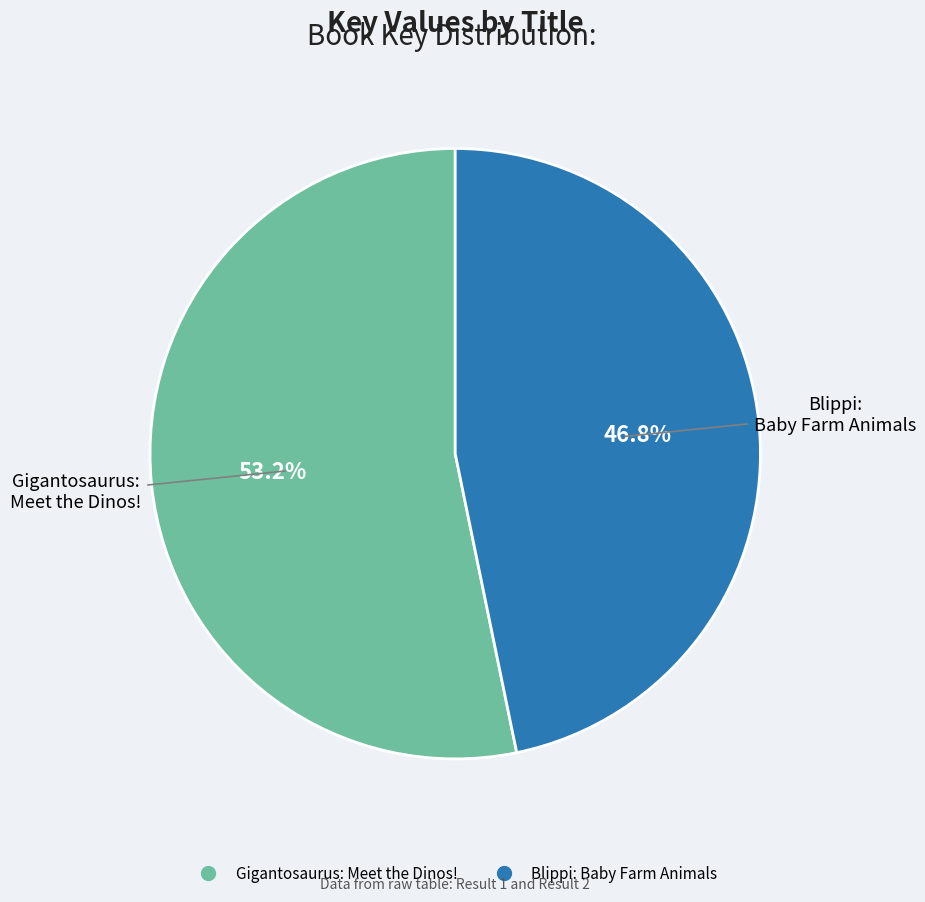

To the nearest percent, what percentage of the pie is Blippi: Baby Farm Animals?

47%